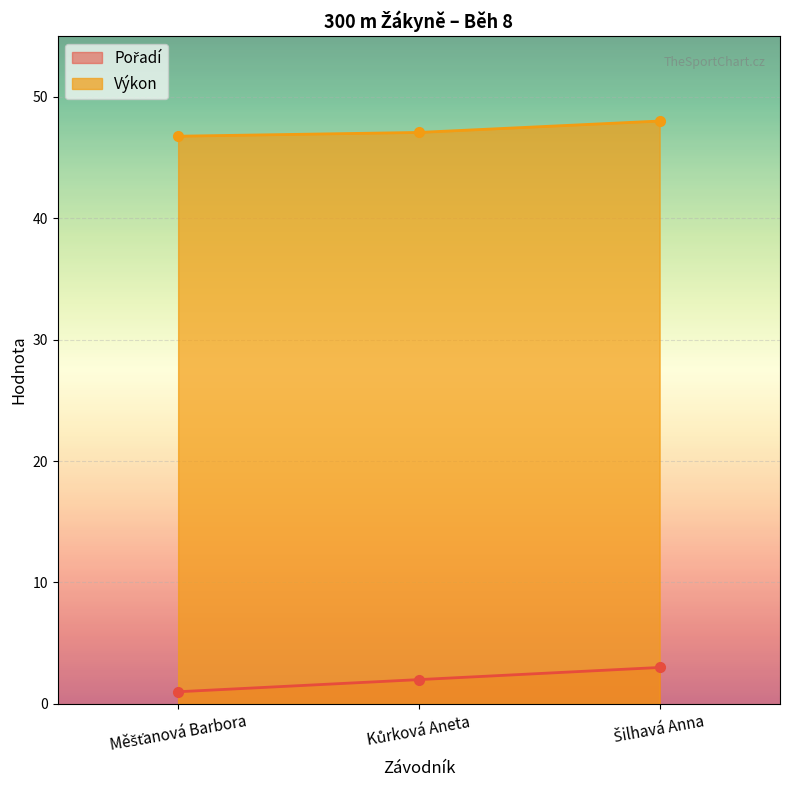

At which label does Výkon reach its peak?

Šilhavá Anna